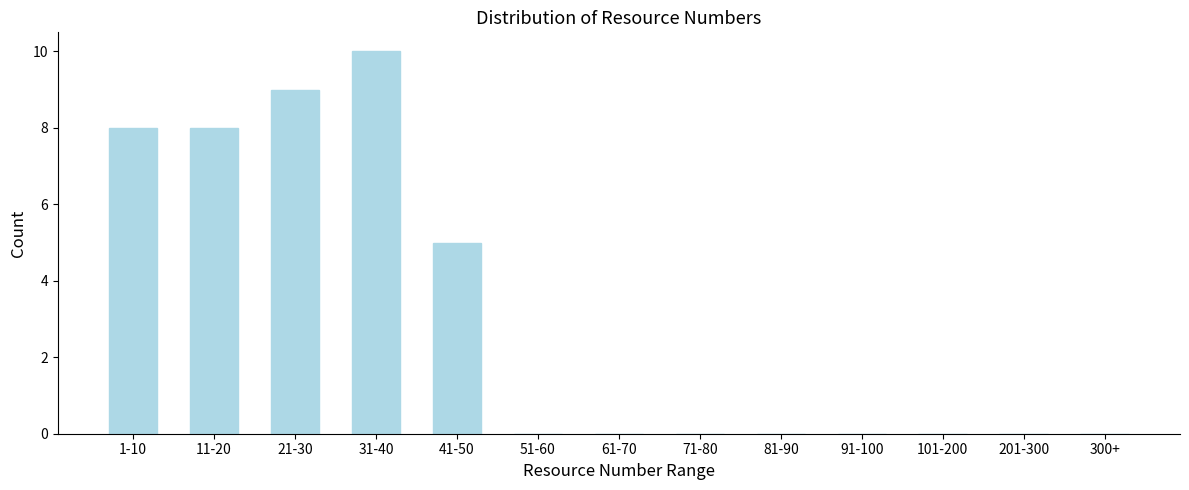

Reading left to right, extract all data points from this chart.

1-10=8	11-20=8	21-30=9	31-40=10	41-50=5	51-60=0	61-70=0	71-80=0	81-90=0	91-100=0	101-200=0	201-300=0	300+=0